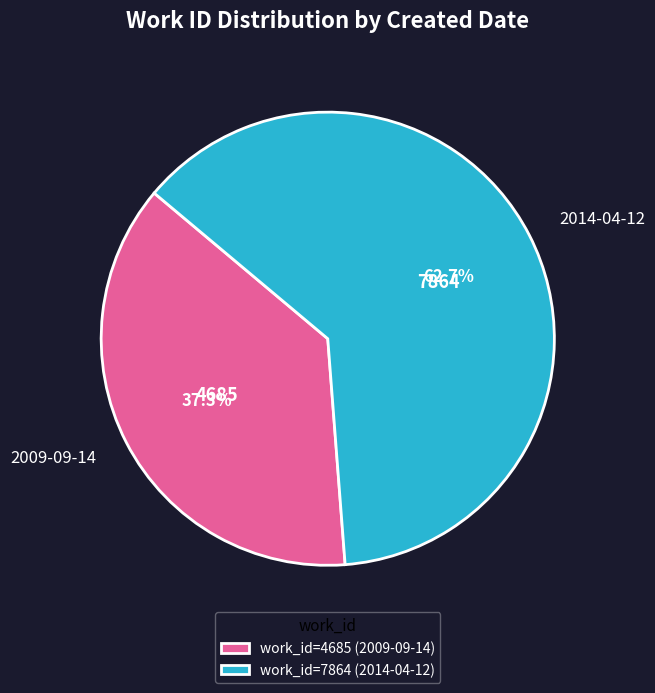

Count the number of slices in the pie.

2